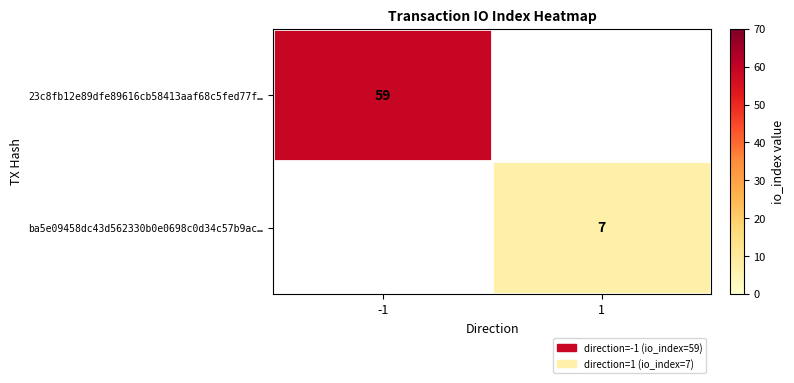

Is the value of 23c8fb12e89dfe89616cb58413aaf68c5fed77f… at -1 greater than the value of ba5e09458dc43d562330b0e0698c0d34c57b9ac… at 1?

Yes